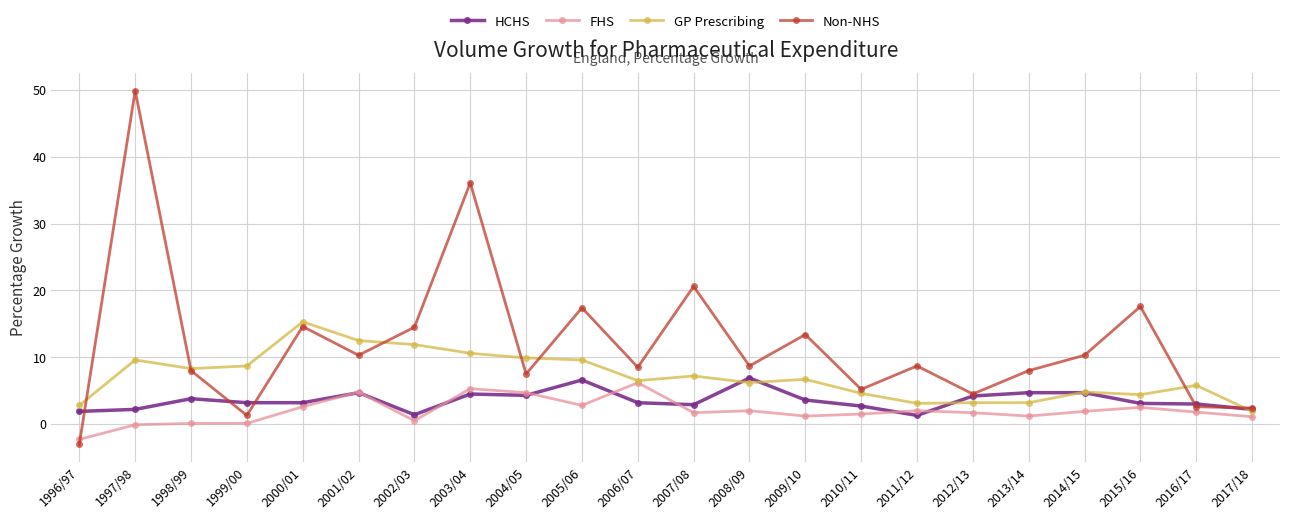

What are all the series names shown in the legend?

HCHS, FHS, GP Prescribing, Non-NHS